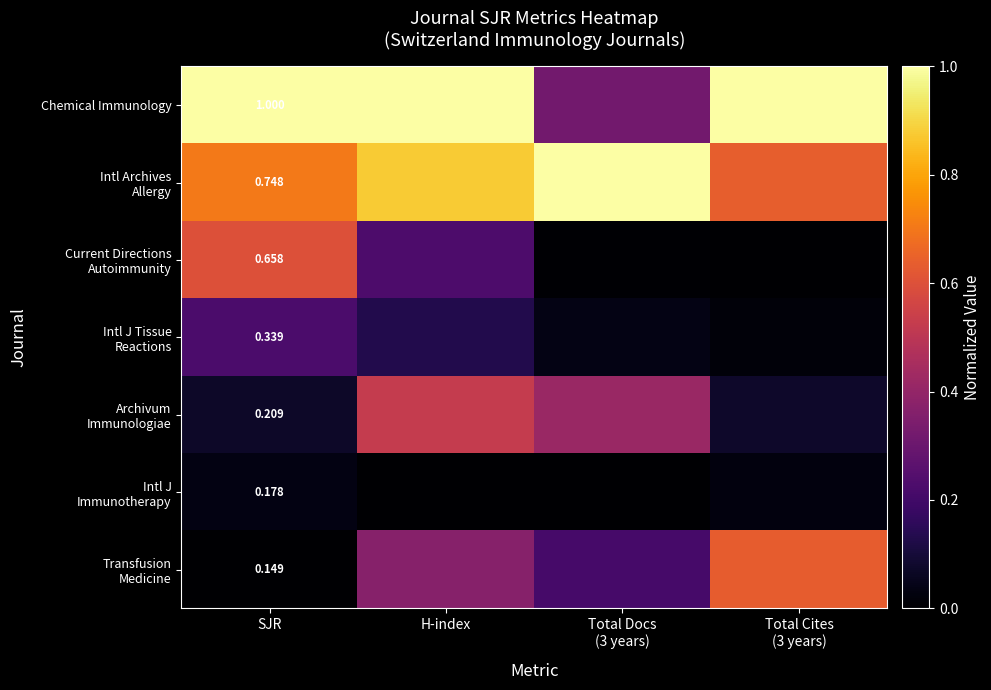

Is the value of Chemical Immunology at SJR greater than the value of Current Directions Autoimmunity at Total Docs (3 years)?

Yes